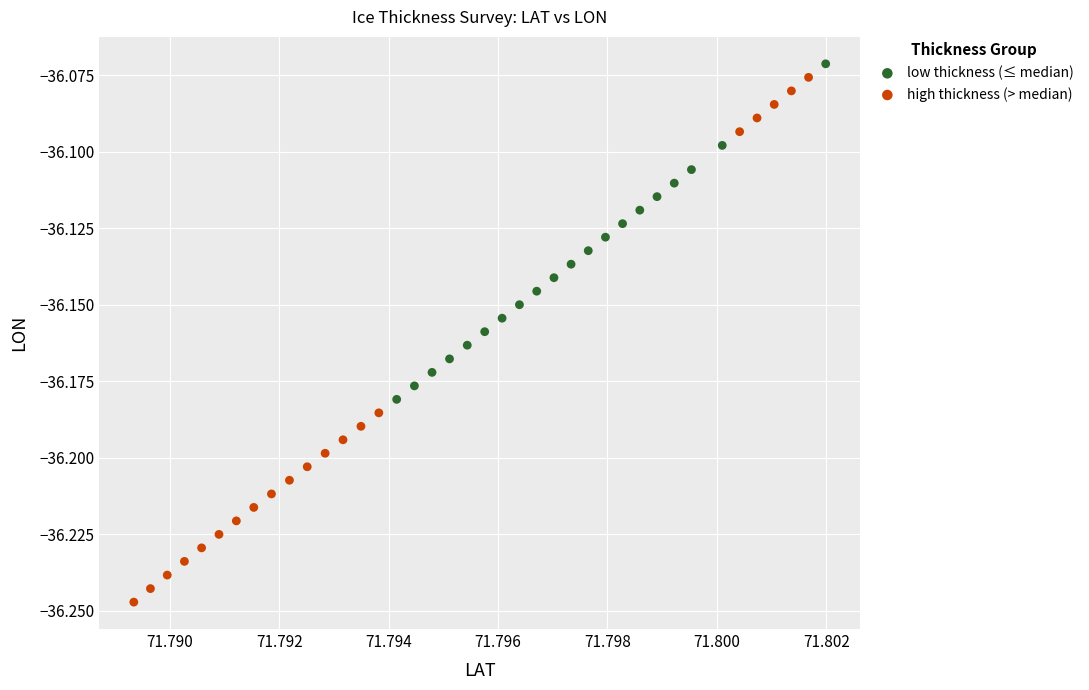

Which series reaches the maximum Y coordinate?

low thickness (≤ median)